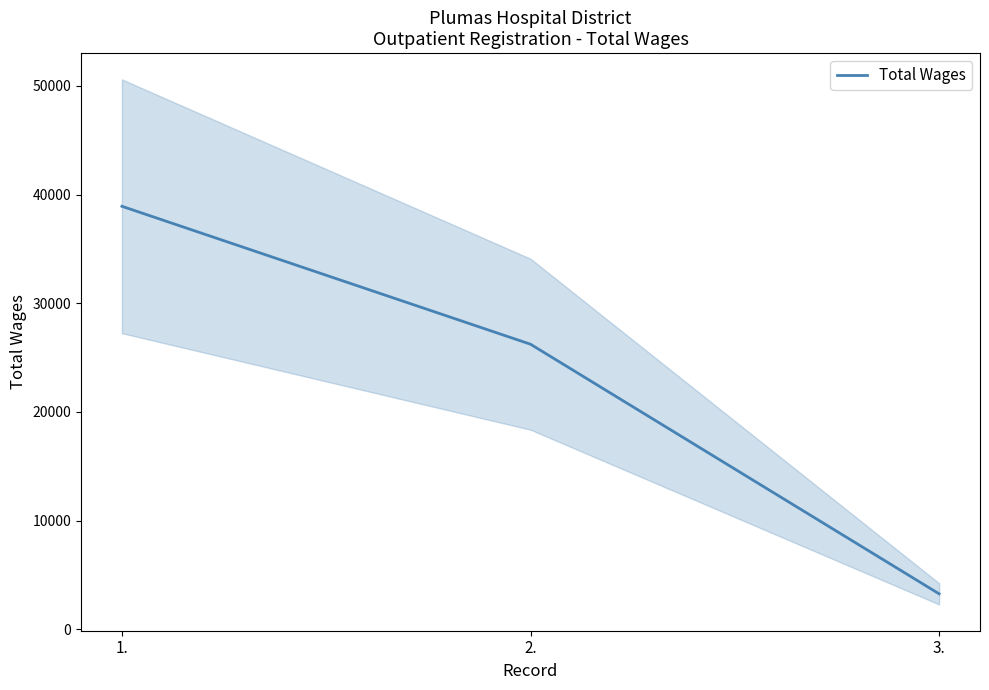

What is the change in value from 1. to 2.?

-12694